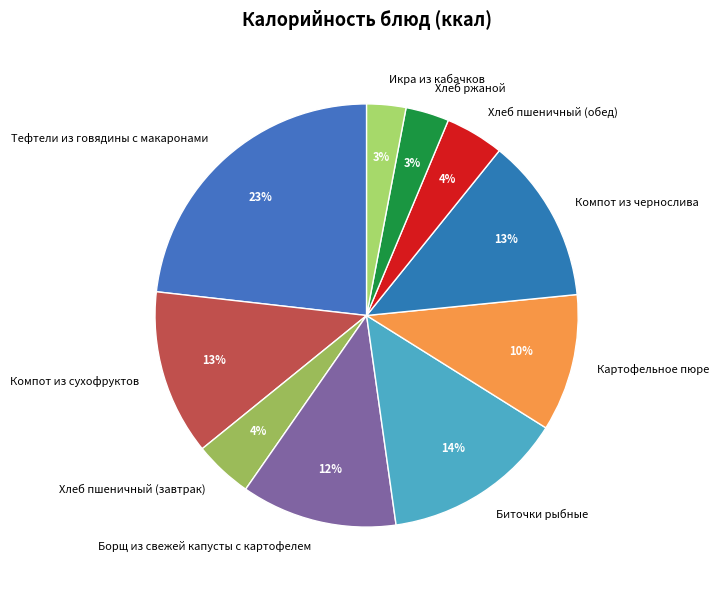

What is the largest slice in the pie chart?

Тефтели из говядины с макаронами